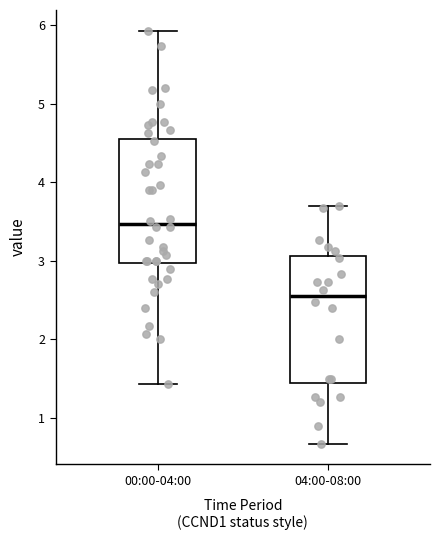

Reading left to right, transcribe this box plot: for each box, give where its median line is, the range the box spans, and where its two whiskers end, as read against the y-axis. The values are not printed on the chart, so give them approximately, as read against the axis.

00:00-04:00: median 3.5, box 3.0 to 4.6, whiskers 1.4 to 5.9
04:00-08:00: median 2.6, box 1.4 to 3.1, whiskers 0.7 to 3.7